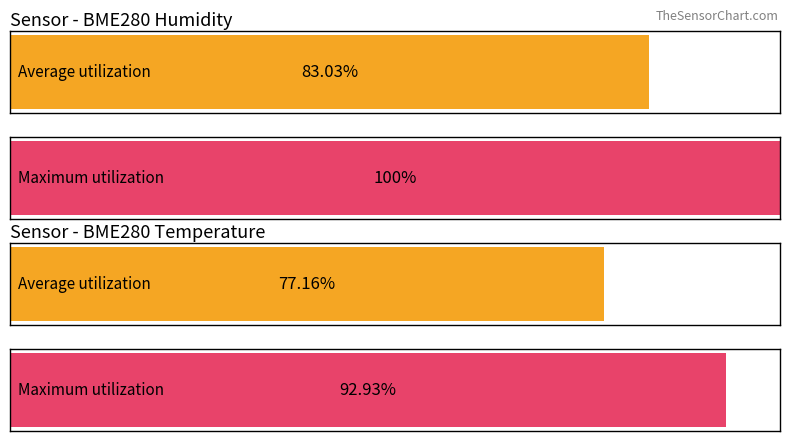

Does the chart contain any negative values?

No